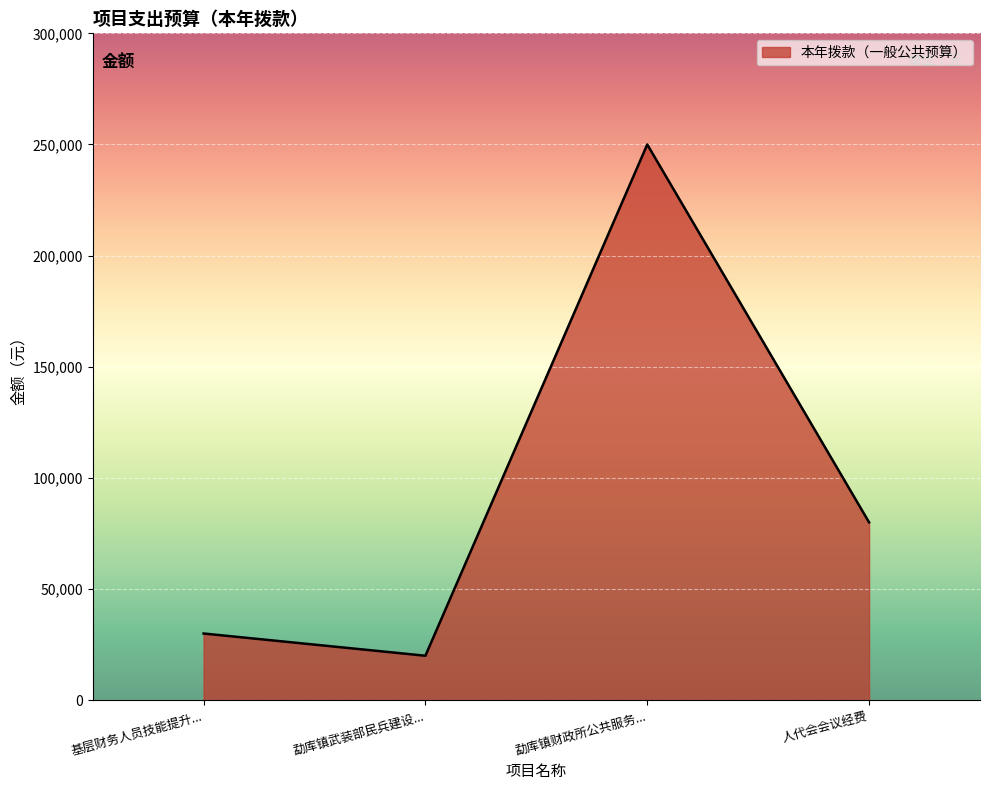

The value at 基层财务人员技能提升... is 44640. True or false?

False